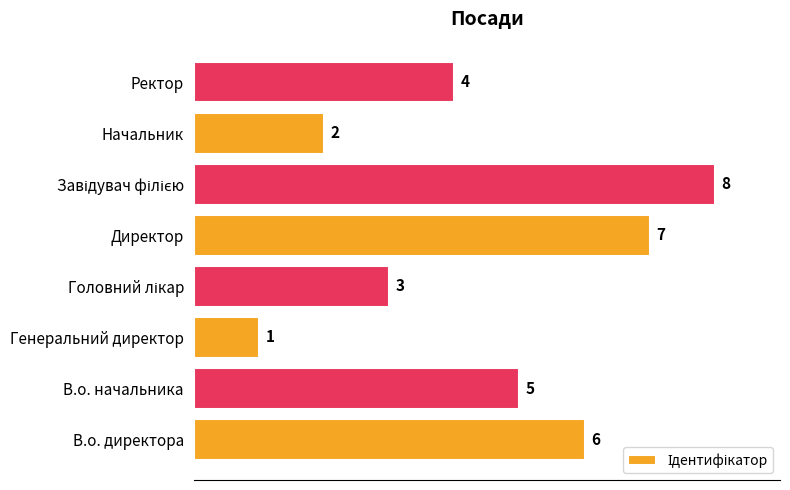

Which has a higher value, Генеральний директор or В.о. начальника?

В.о. начальника